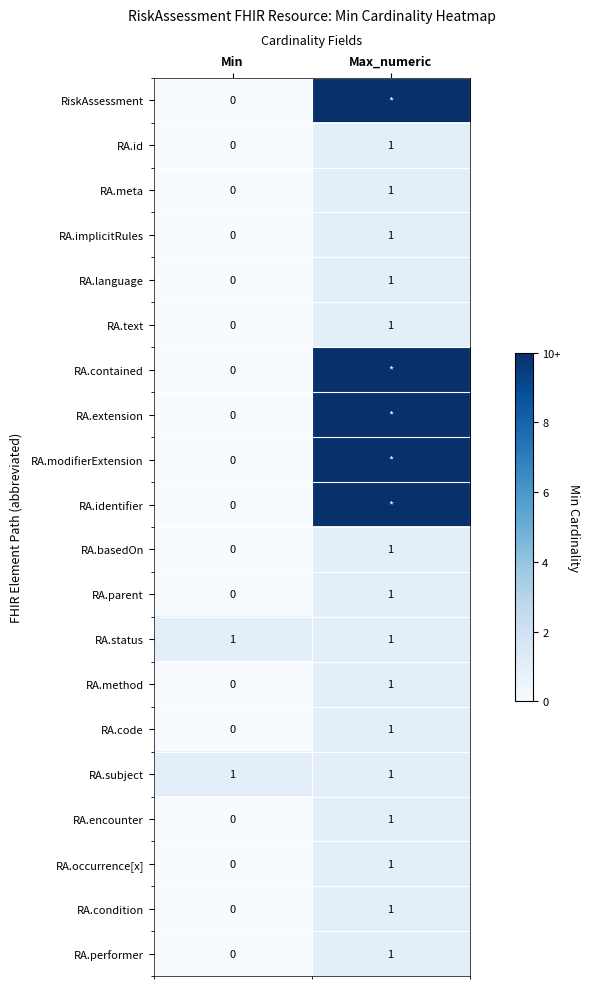

How many categories are shown in the chart?

2